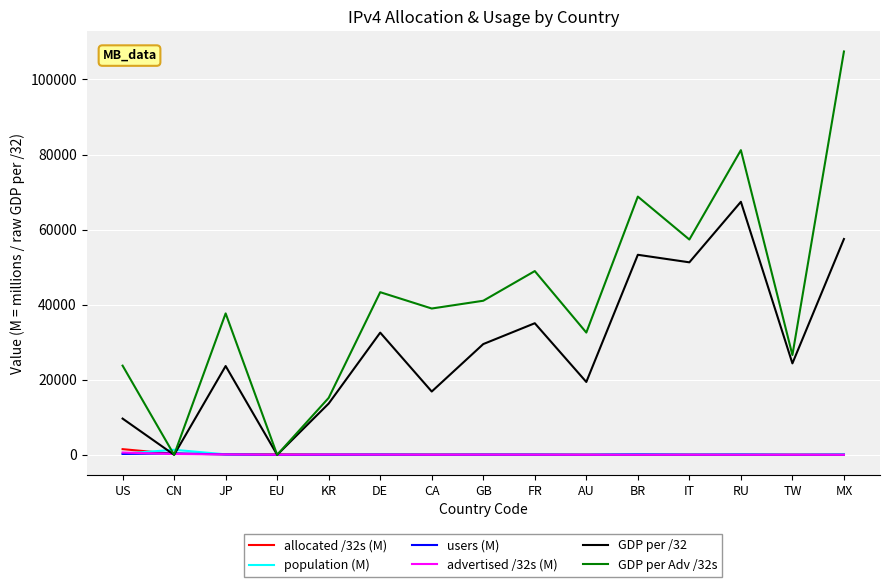

What is the maximum value shown in the chart?

107454.0